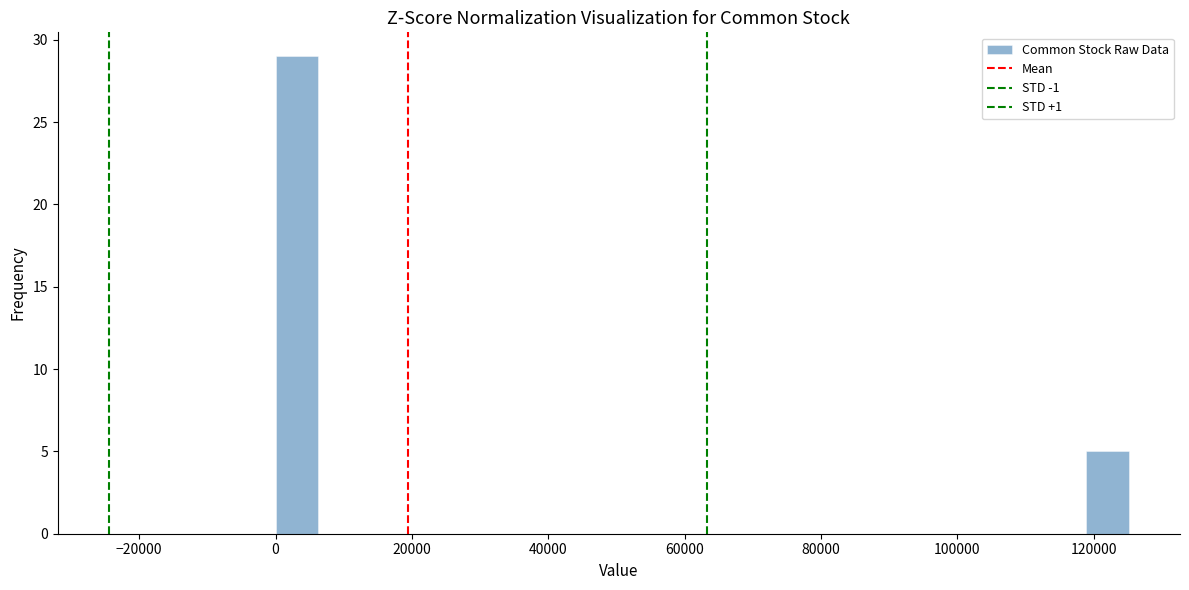

Around what value on the x-axis is the tallest bar? Give the approximate position of its centre, as read against the axis.

4000